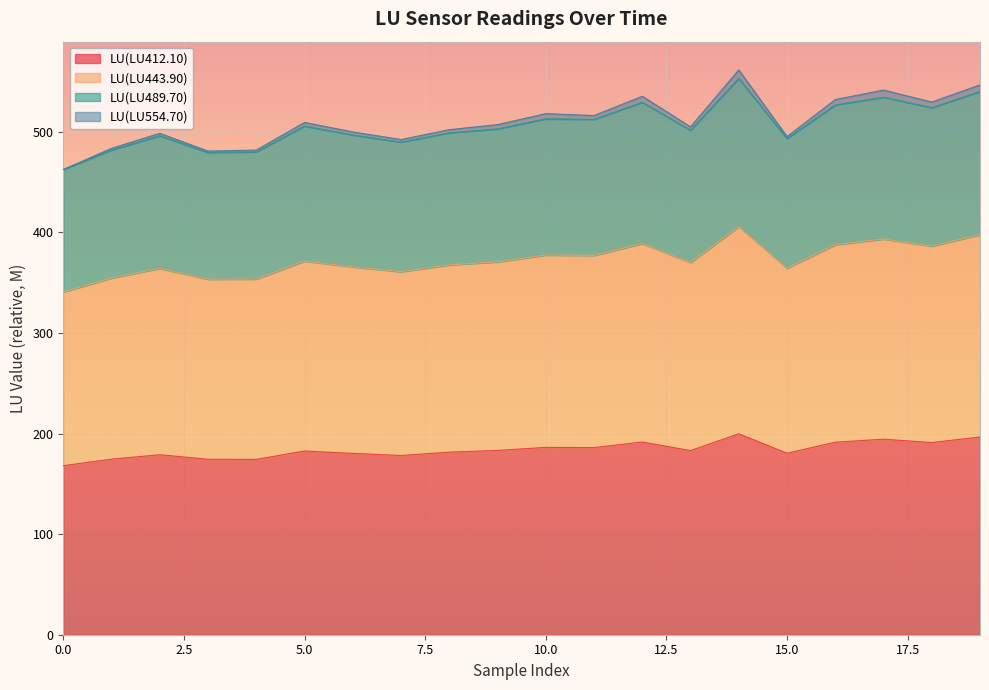

Which has a higher value, 4 or 10?

10